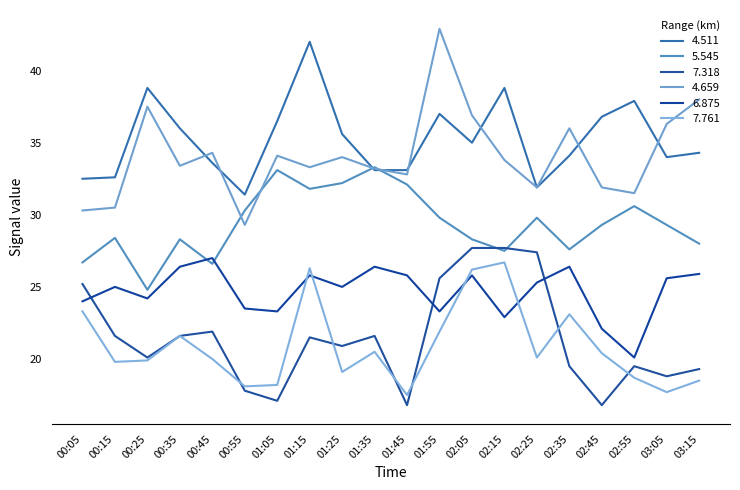

What position from the left is 00:35?

4